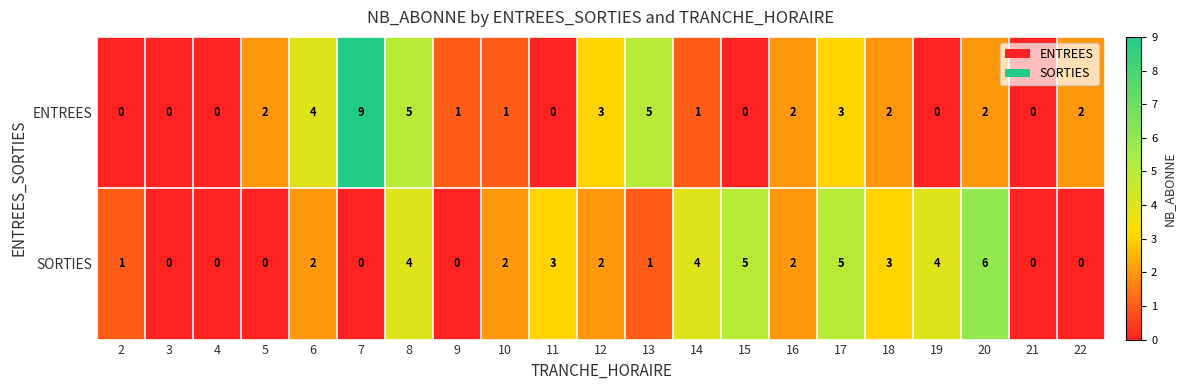

Rank the series at 15 from highest to lowest value.

SORTIES, ENTREES